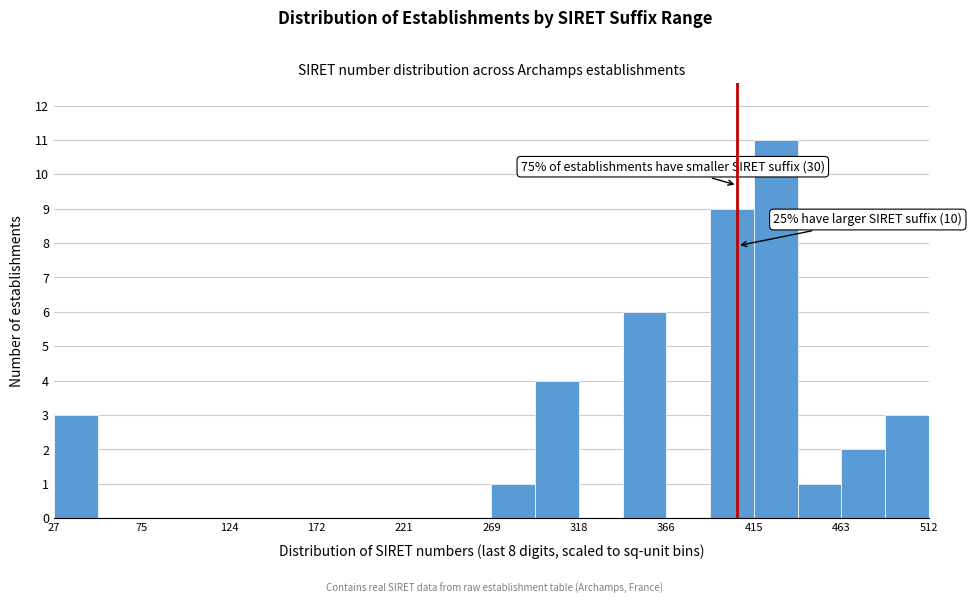

Over which range of the x-axis is the bar tallest?

415 to 440